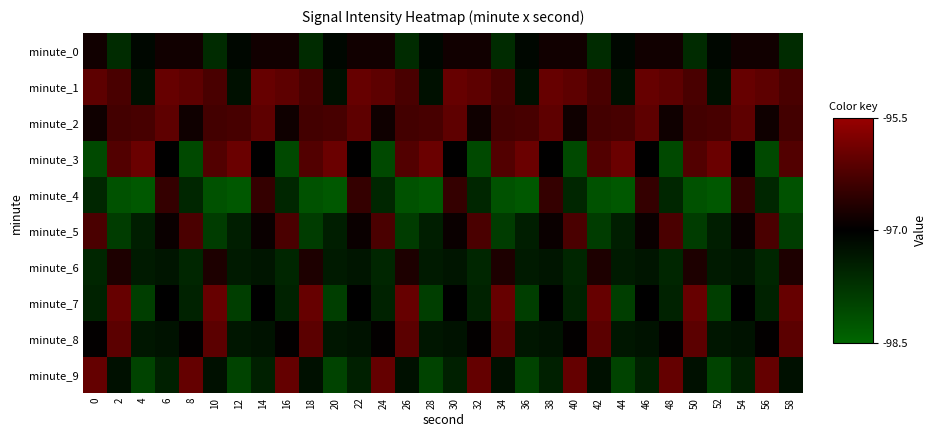

At which category is the sum across all series the highest?

6